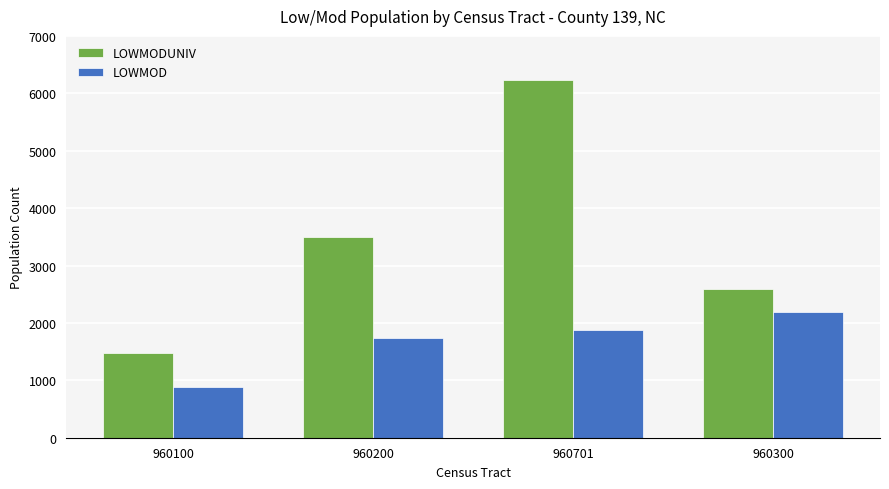

What is the difference between the second highest and minimum values in the LOWMODUNIV series?

2020